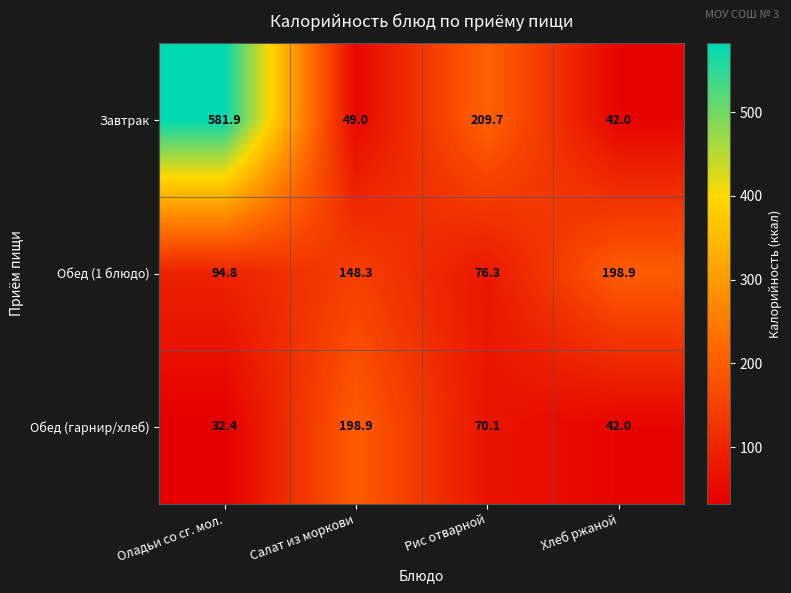

What is the maximum value shown in the chart?

581.9